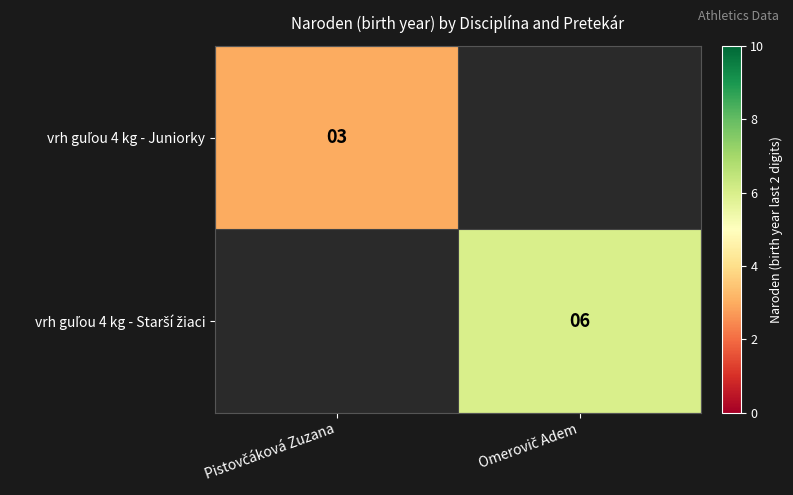

Is the value of vrh guľou 4 kg - Starší žiaci at Omerovič Adem greater than the value of vrh guľou 4 kg - Juniorky at Omerovič Adem?

No